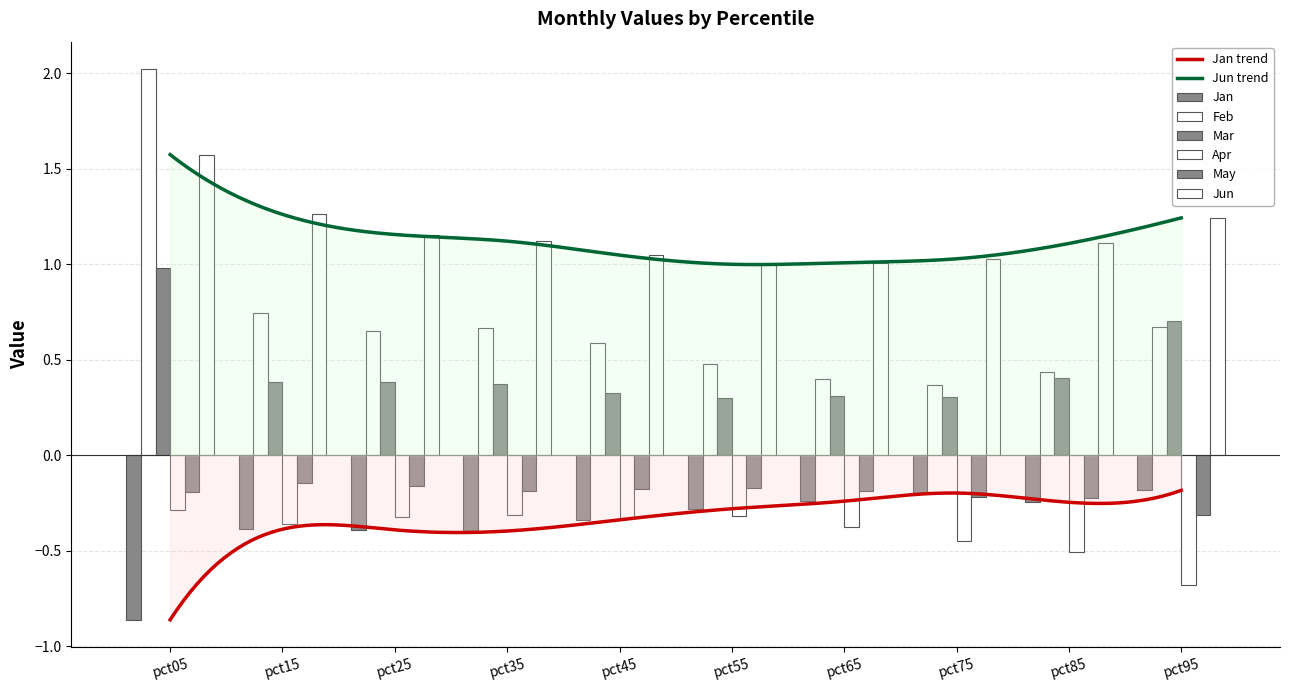

At which category does the chart reach its peak across all series?

pct05